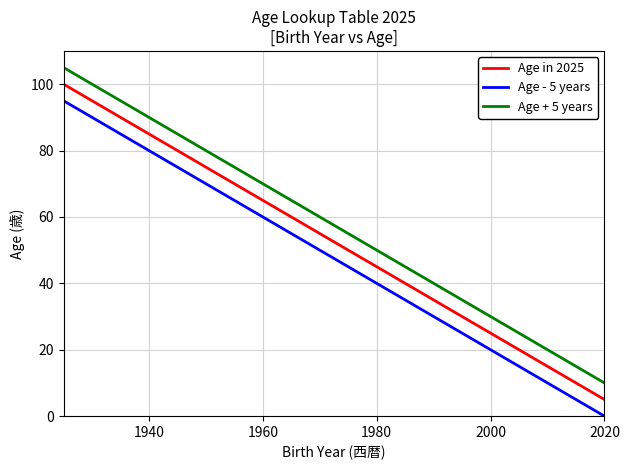

True or false: Age - 5 years and Age in 2025 intersect in this chart.

False